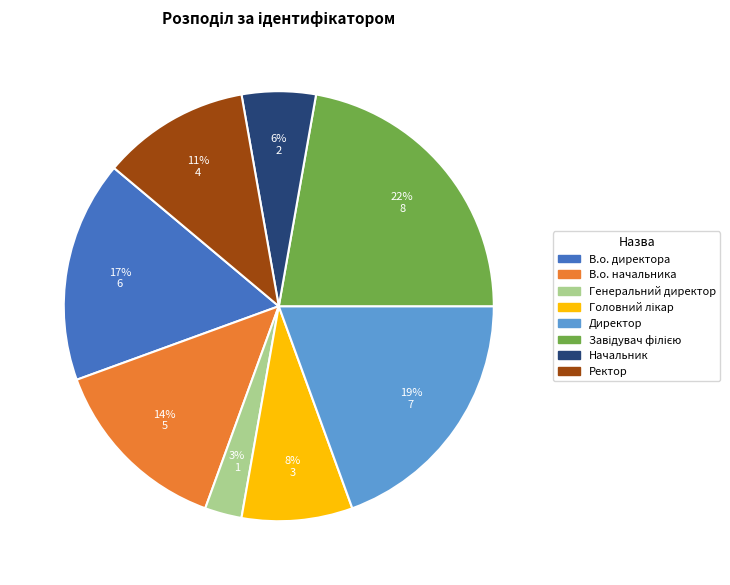

Approximately how many times larger is the value at Начальник compared to В.о. начальника?

0.4